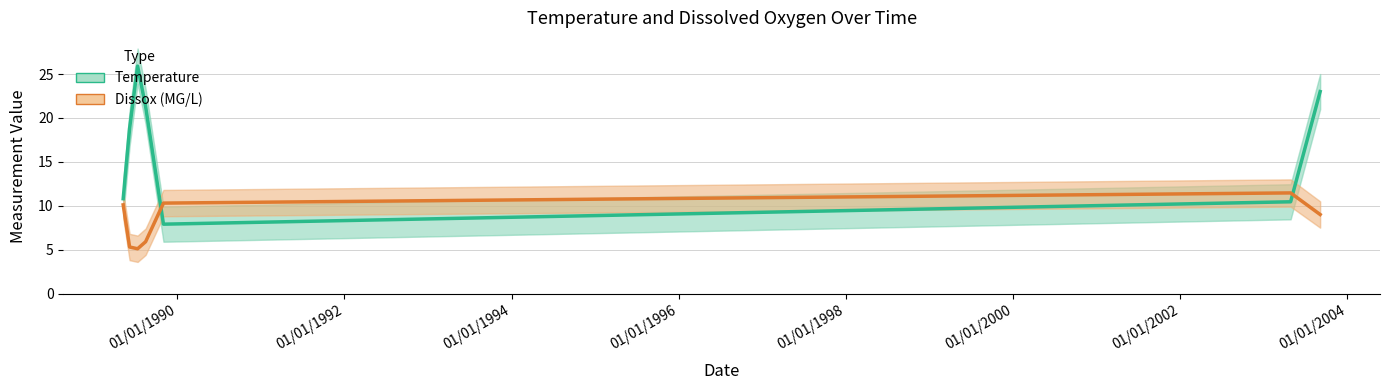

What are all the series names shown in the legend?

Temperature, Dissox